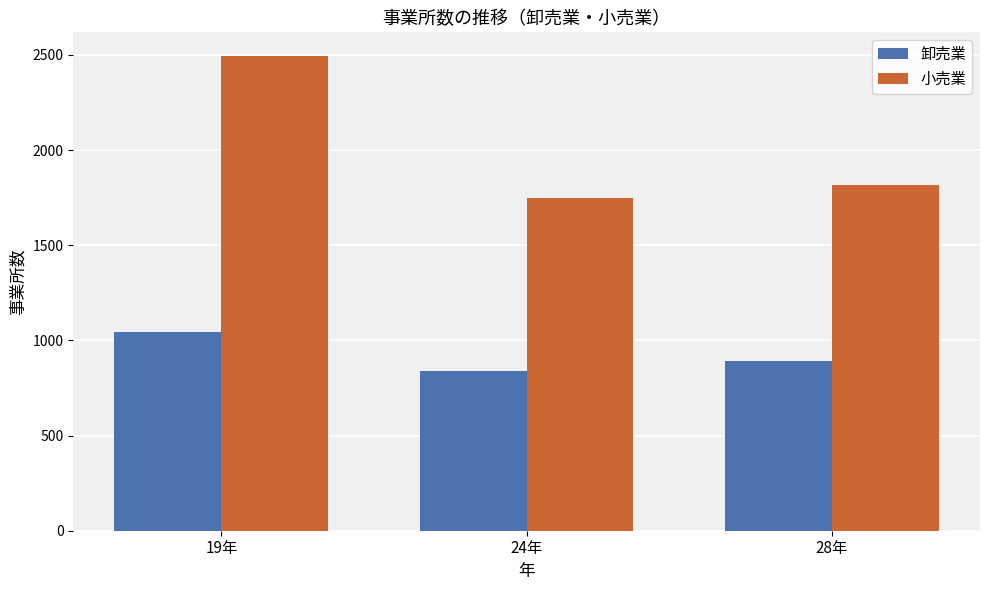

What are all the series names shown in the legend?

卸売業, 小売業